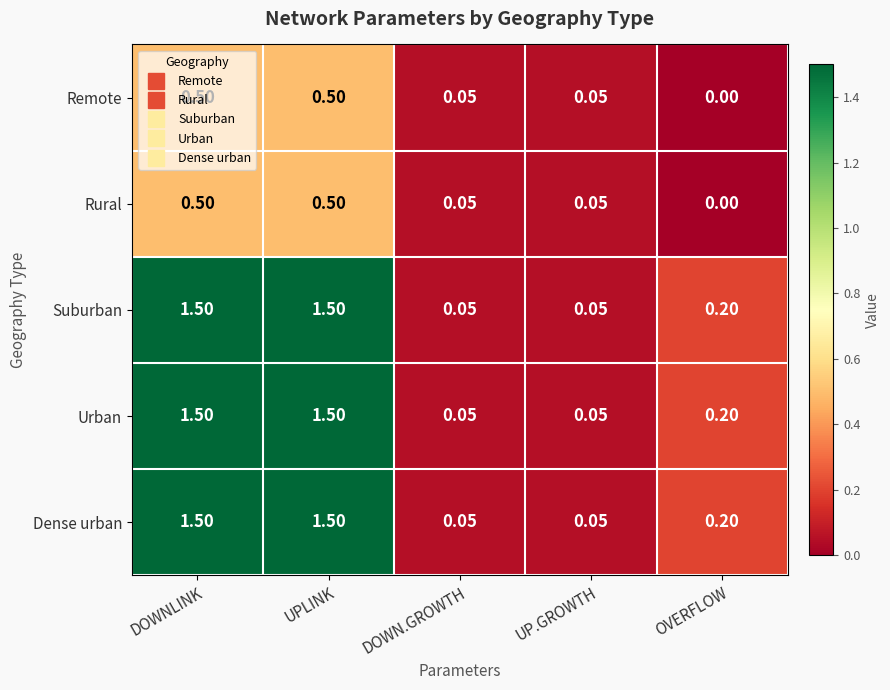

Which label corresponds to the smallest value in the chart?

OVERFLOW